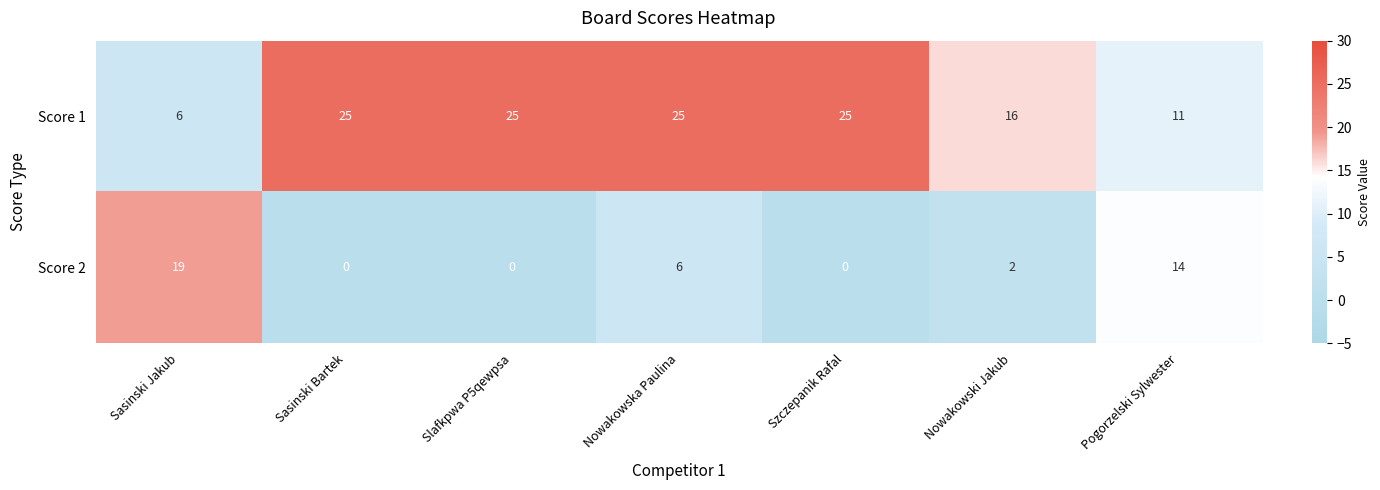

What is the highest value of the Score 2 series?

19